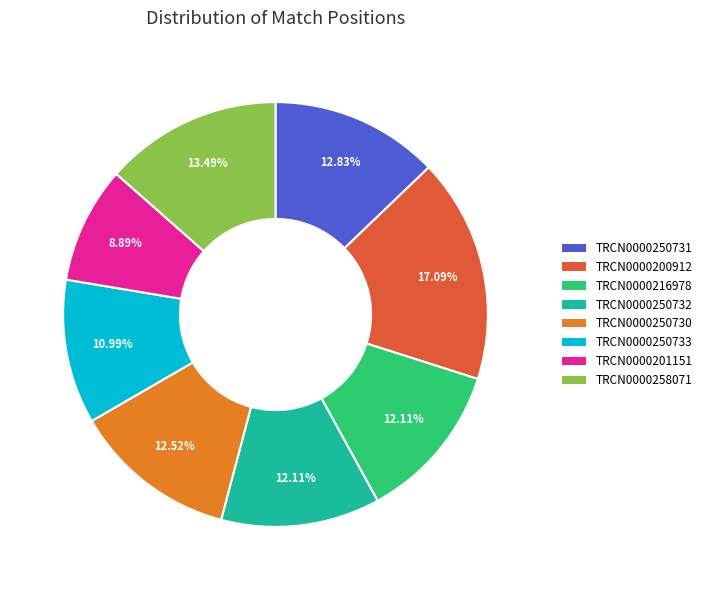

Combined, what portion of the pie is TRCN0000216978 and TRCN0000250733?

23.1%